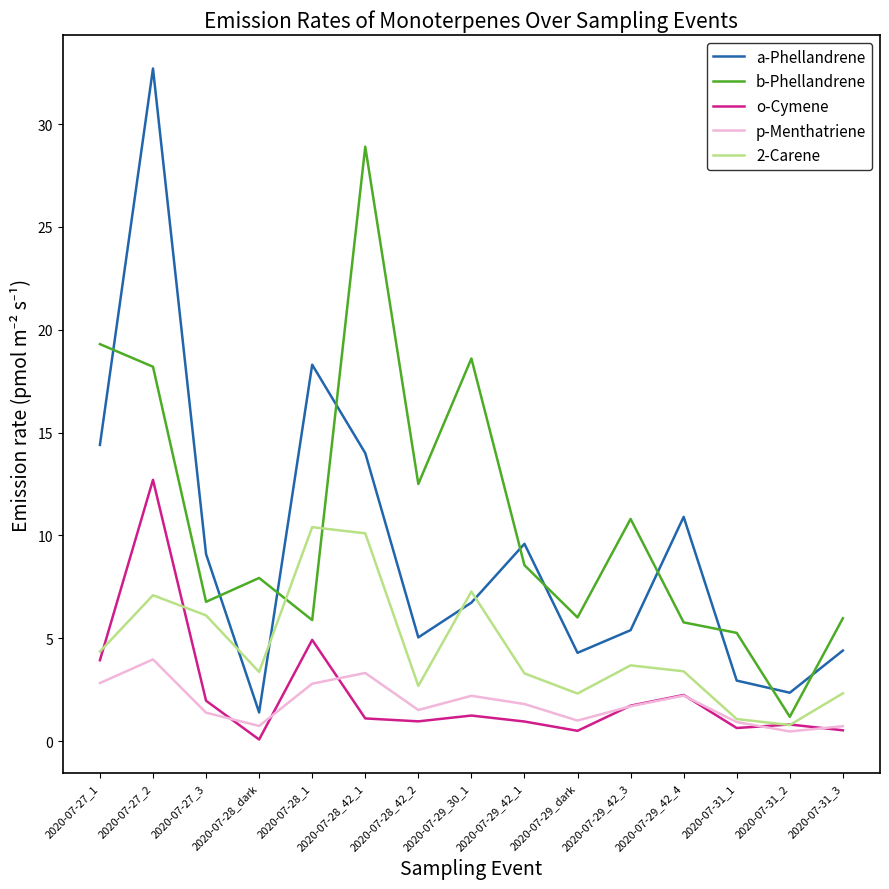

In a-Phellandrene, how many points are higher than both neighbors (excluding endpoints)?

4